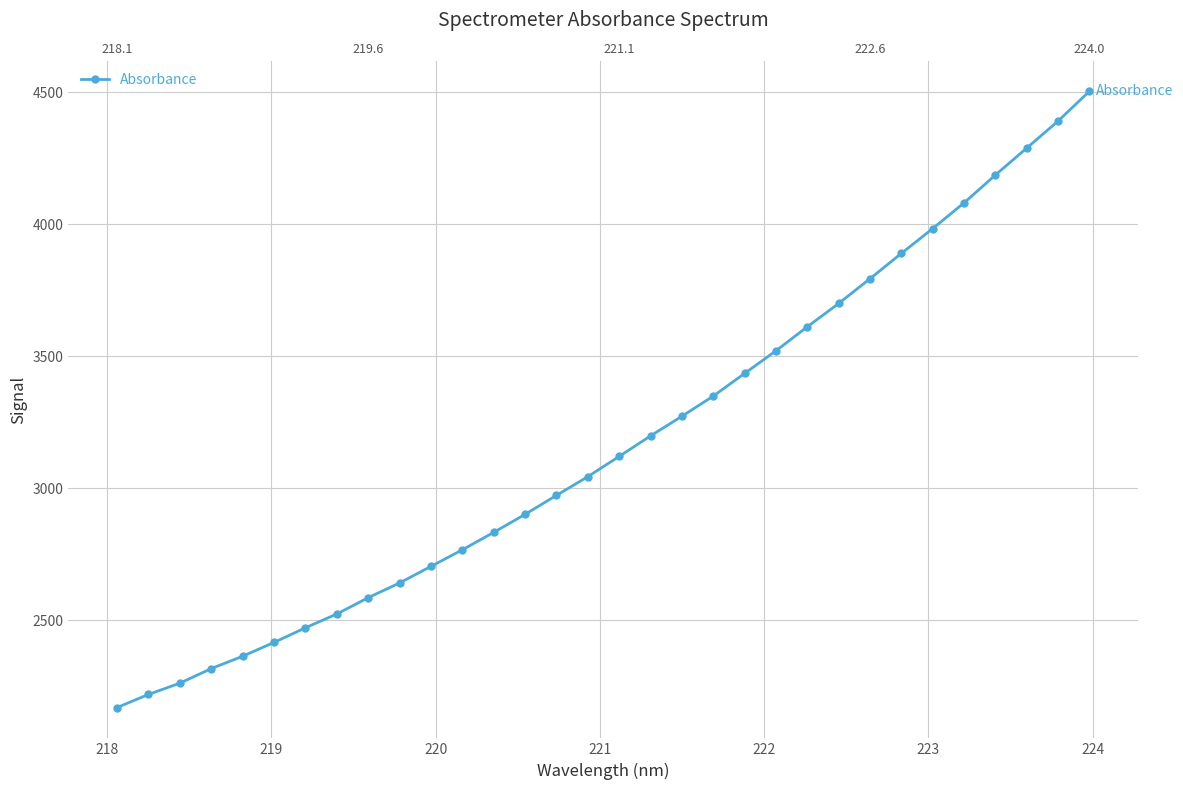

How many lines are shown in the chart?

1